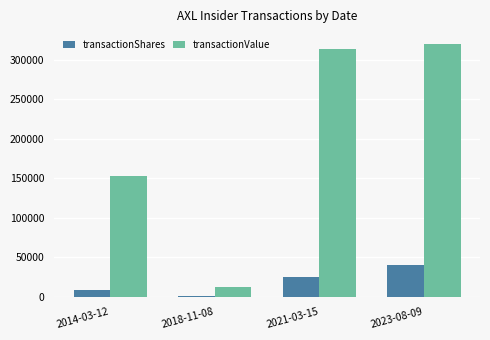

What is the maximum value for transactionShares?

40000